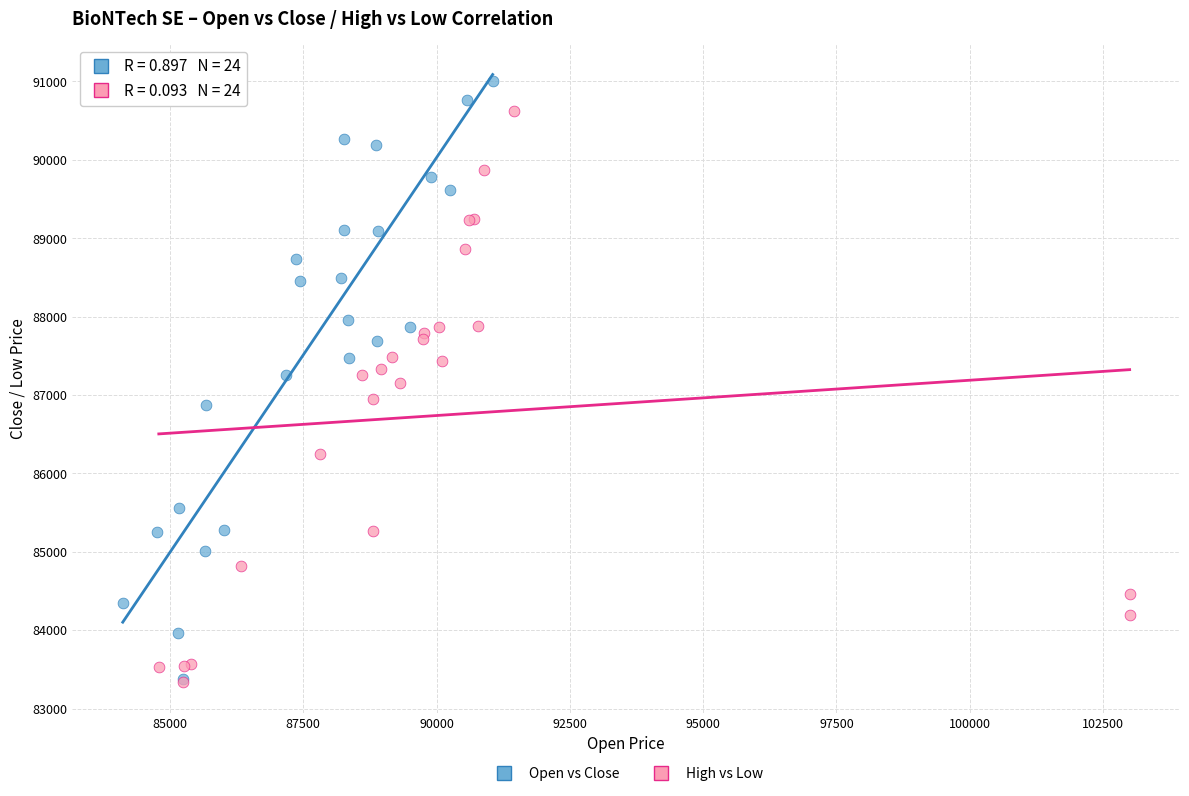

Which series has the largest Y range (max minus min)?

Open vs Close